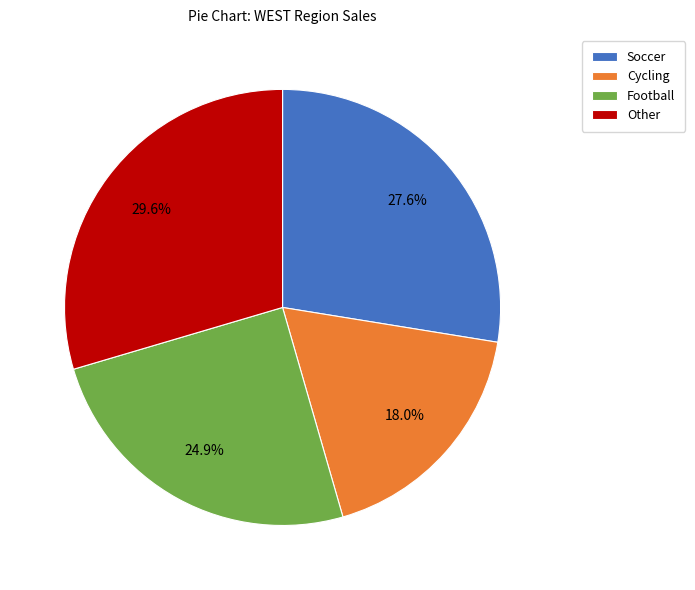

Rank the categories by value from highest to lowest.

Other, Soccer, Football, Cycling